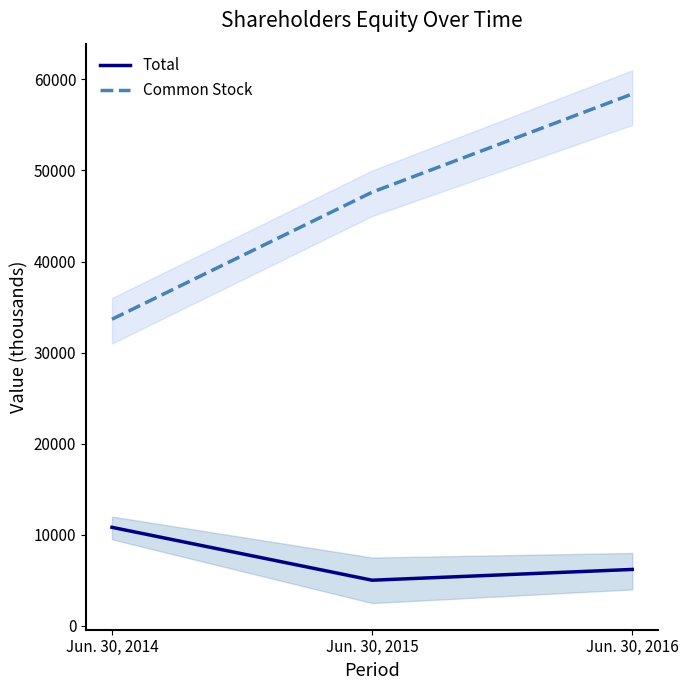

What is the total value across all series at Jun. 30, 2015?

52628